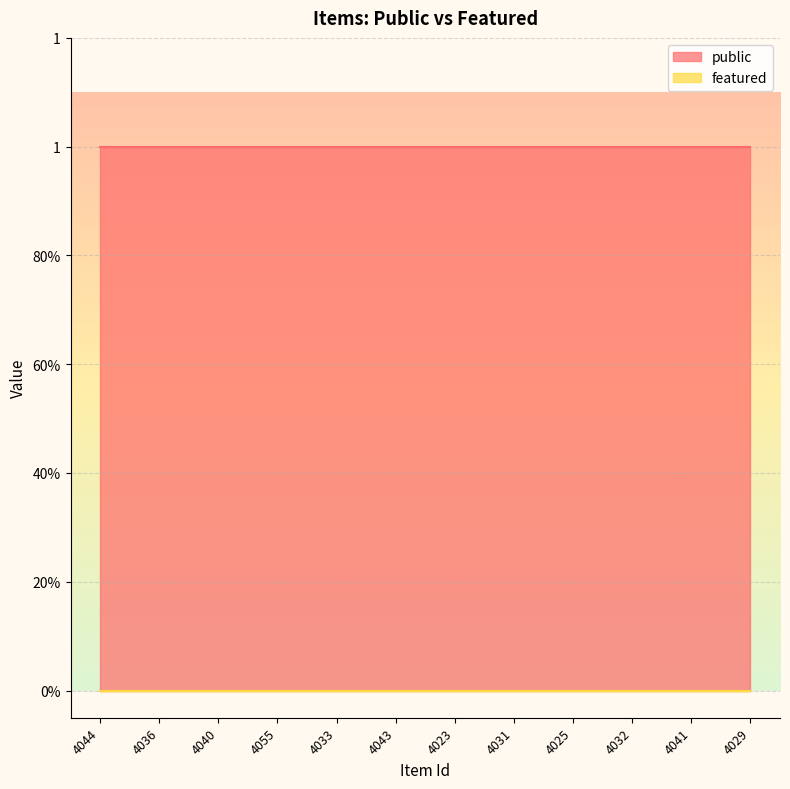

Rank the series by their average value, from lowest to highest.

featured, public